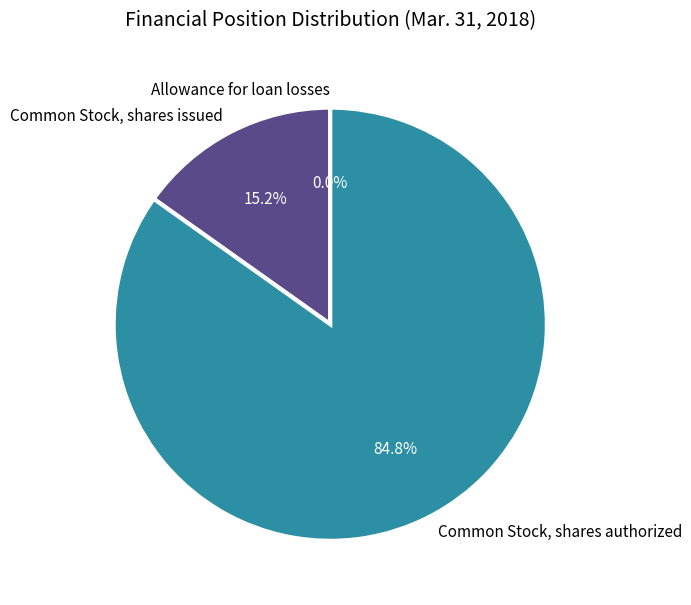

To the nearest percent, what percentage of the pie is Common Stock, shares issued?

15%